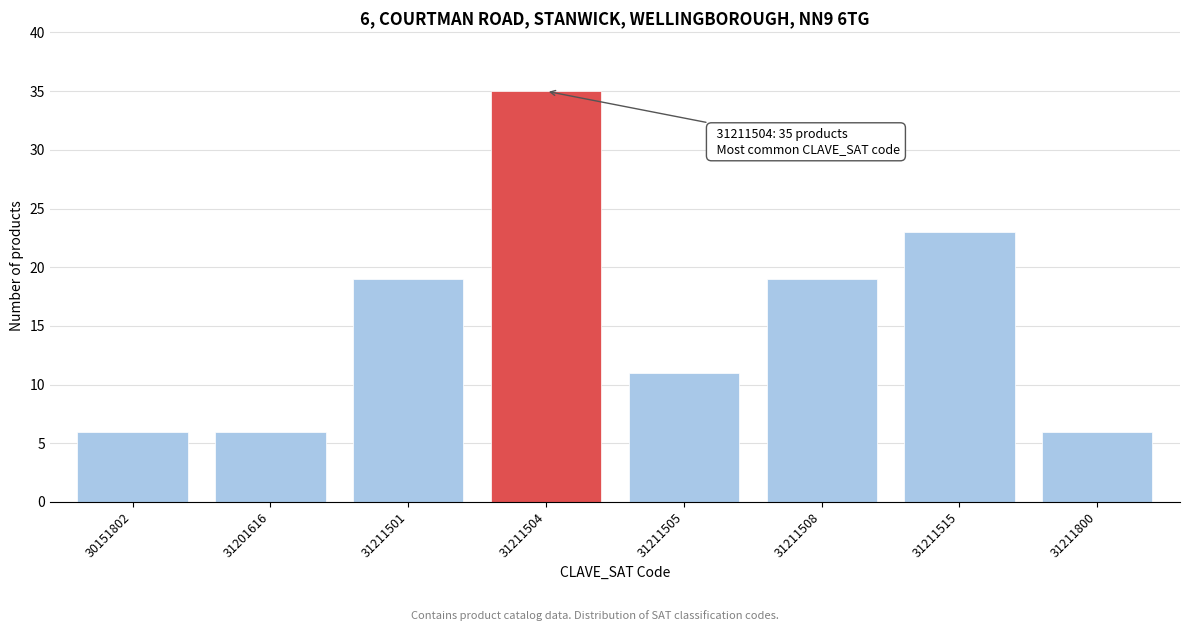

Reading right to left, extract all data points from this chart.

6	23	19	11	35	19	6	6